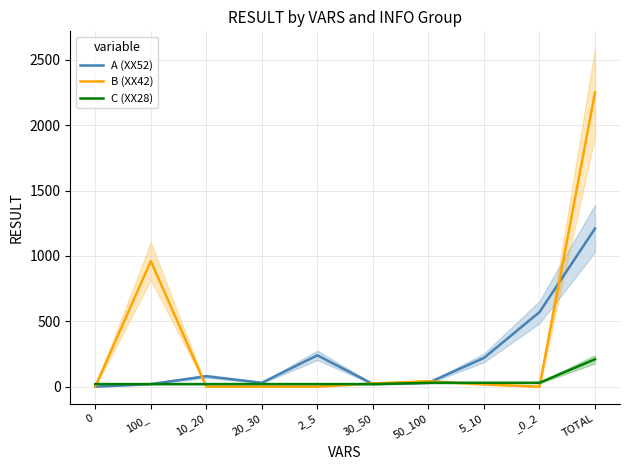

True or false: A (XX52) and C (XX28) intersect in this chart.

False